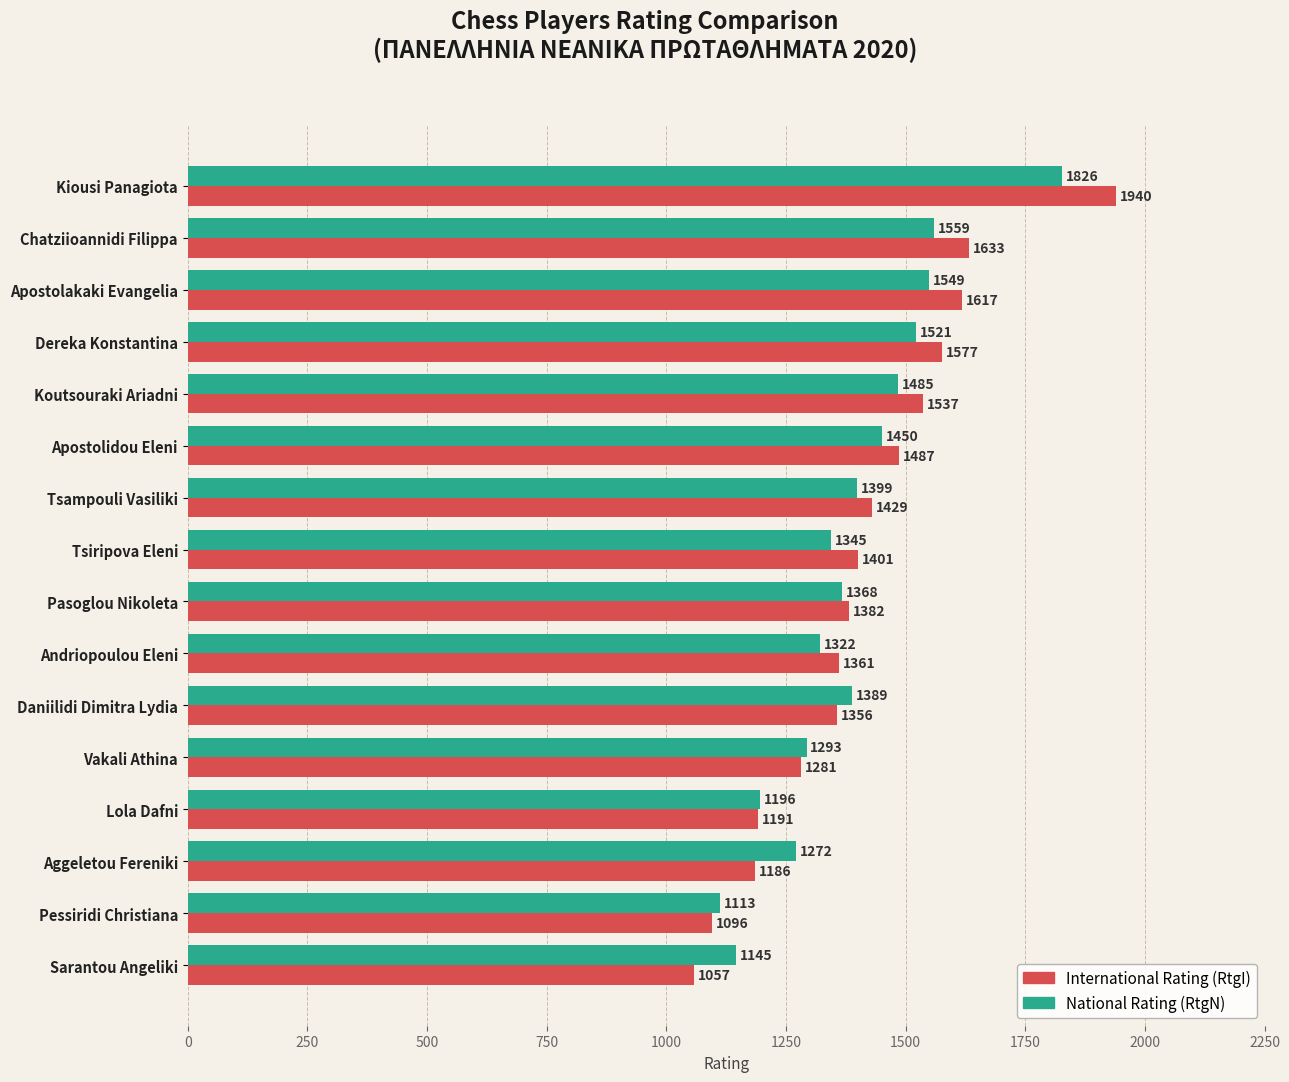

At which category does the chart reach its minimum across all series?

Sarantou Angeliki